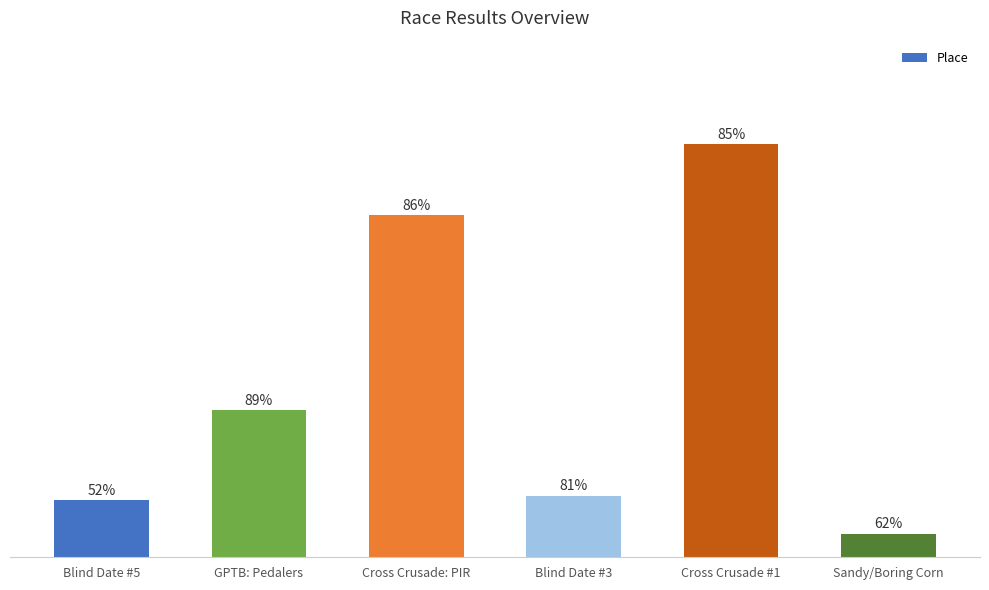

What is the sum of the values at Cross Crusade: PIR and GPTB: Pedalers?

103